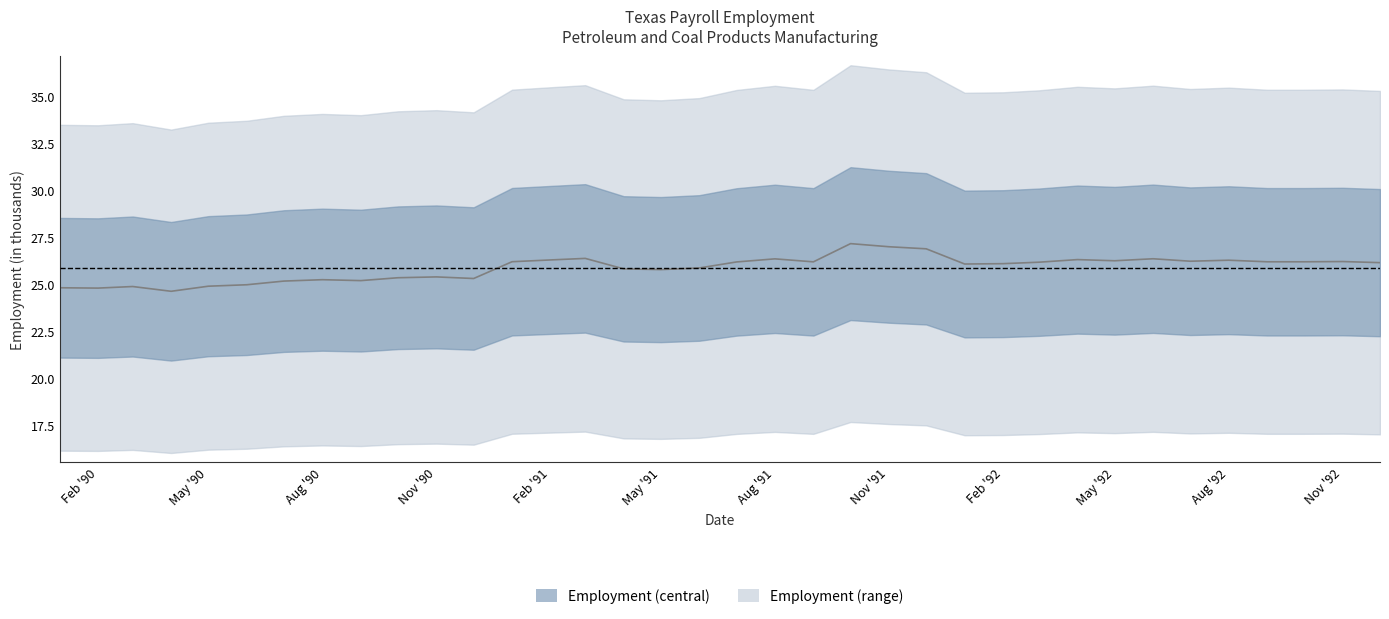

Reading left to right, list all the values displayed in this chart.

24.8	24.8	24.9	24.6	24.9	25.0	25.2	25.2	25.2	25.4	25.4	25.3	26.2	26.3	26.4	25.8	25.8	25.9	26.2	26.4	26.2	27.2	27.0	26.9	26.1	26.1	26.2	26.3	26.3	26.4	26.2	26.3	26.2	26.2	26.2	26.2